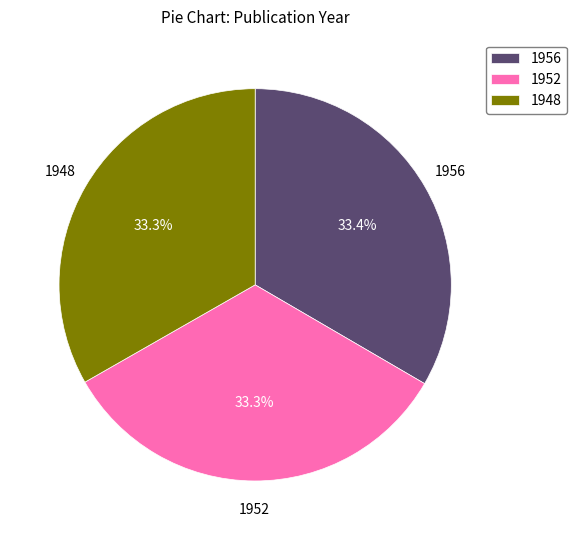

What percentage is the 1956 slice, to the nearest percent?

33%